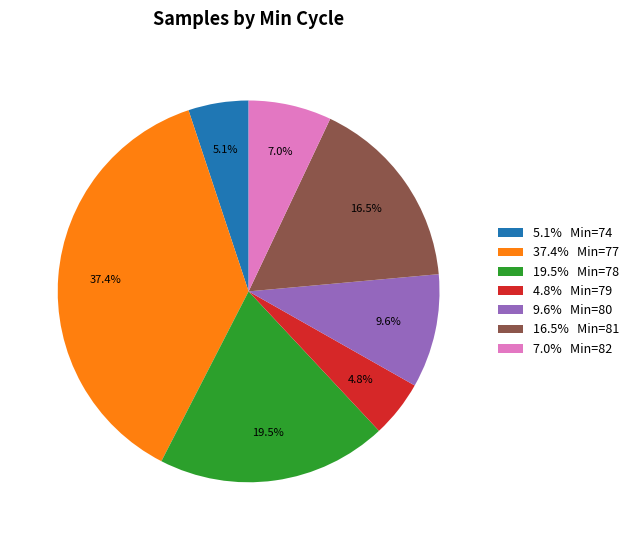

How many segments does this pie chart have?

7